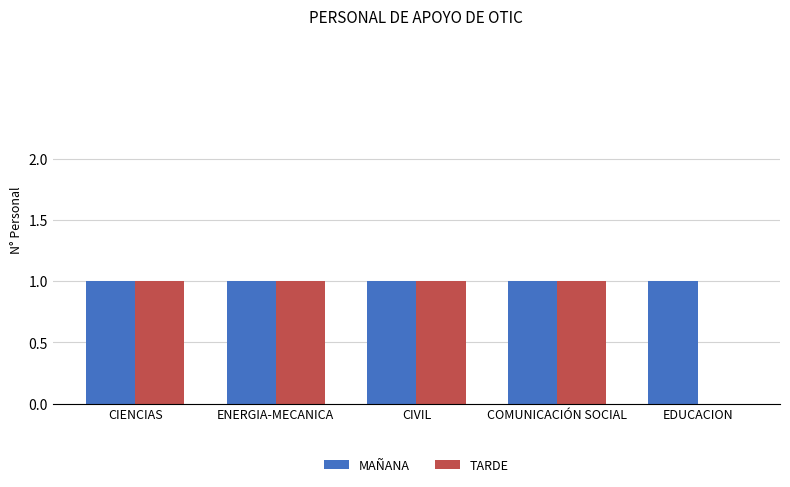

Reading right to left, transcribe all the data shown in this chart.

MAÑANA: EDUCACION=1	COMUNICACIÓN SOCIAL=1	CIVIL=1	ENERGIA-MECANICA=1	CIENCIAS=1
TARDE: EDUCACION=0	COMUNICACIÓN SOCIAL=1	CIVIL=1	ENERGIA-MECANICA=1	CIENCIAS=1